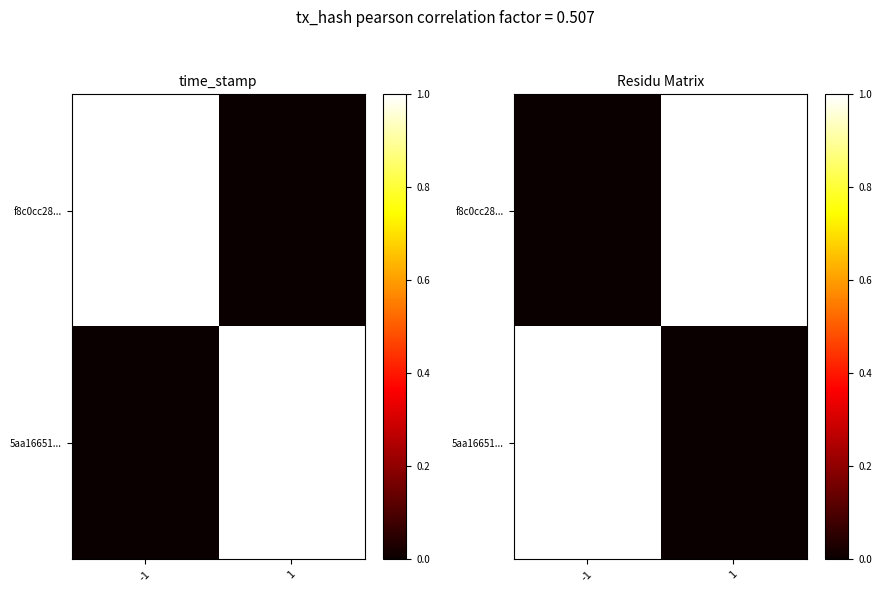

How many series are shown in this chart?

2